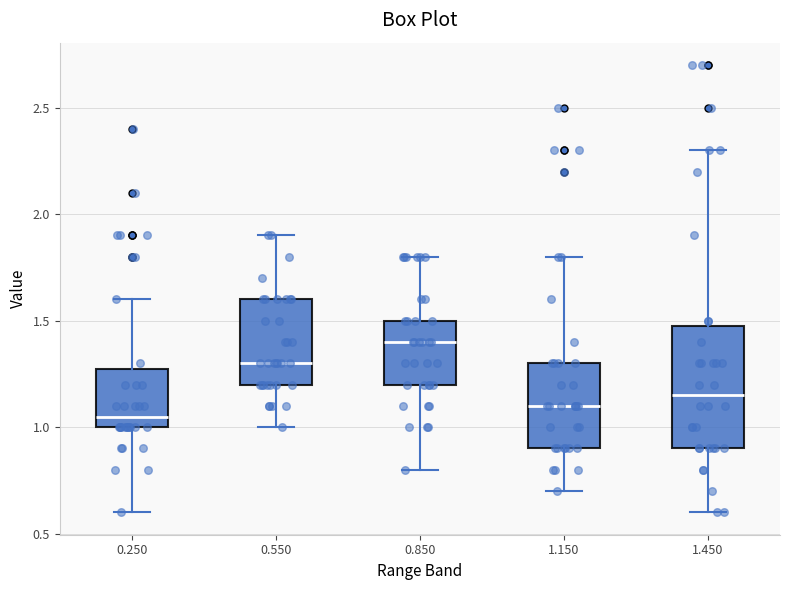

Which box has the lowest median line?

0.250